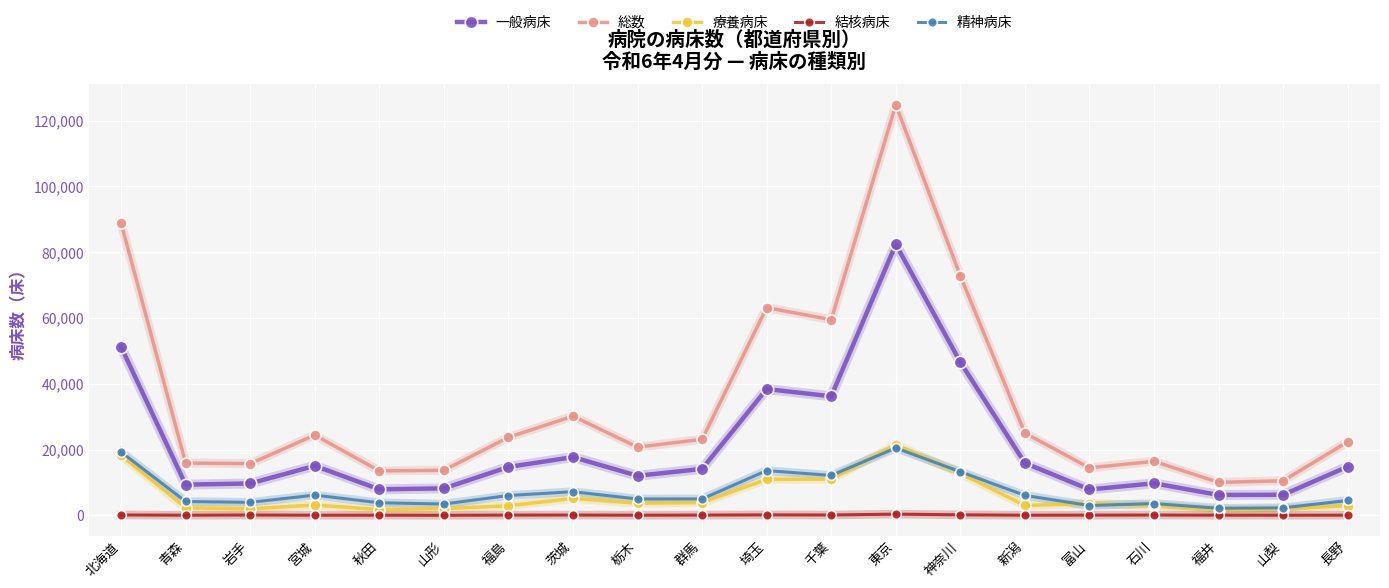

Where is the first local maximum for 療養病床?

宮城